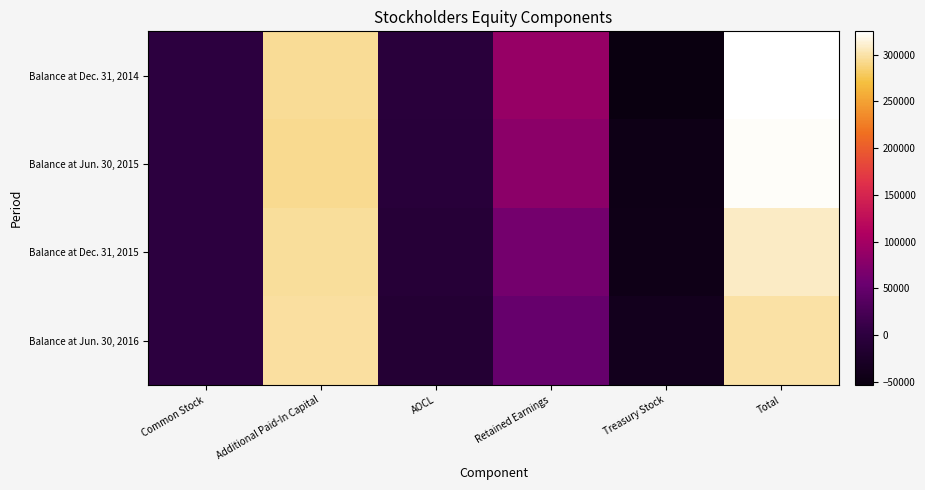

What is the total value across all series at Additional Paid-In Capital?

1181411